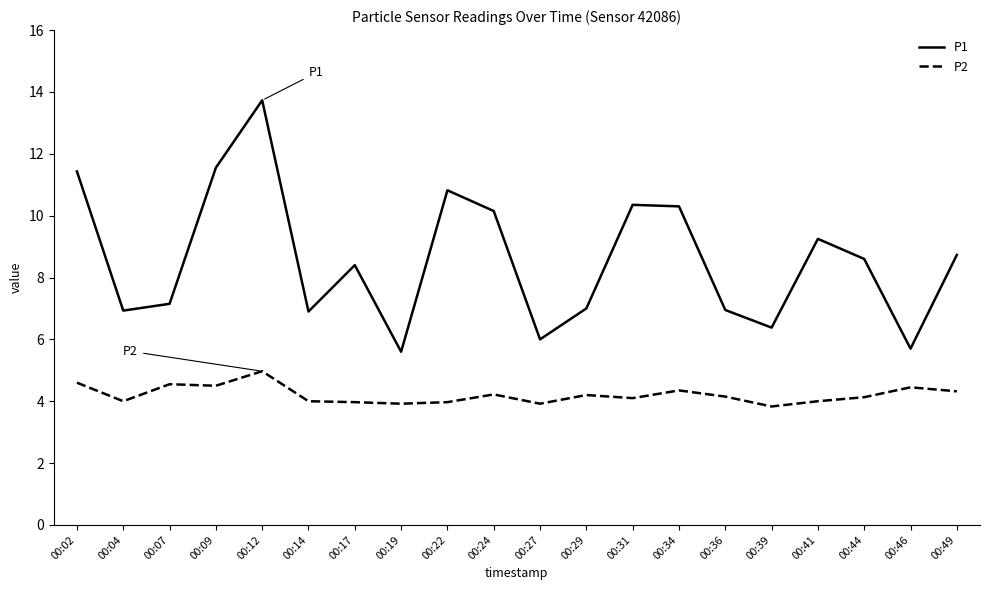

At which label does P1 first exceed 8?

00:02